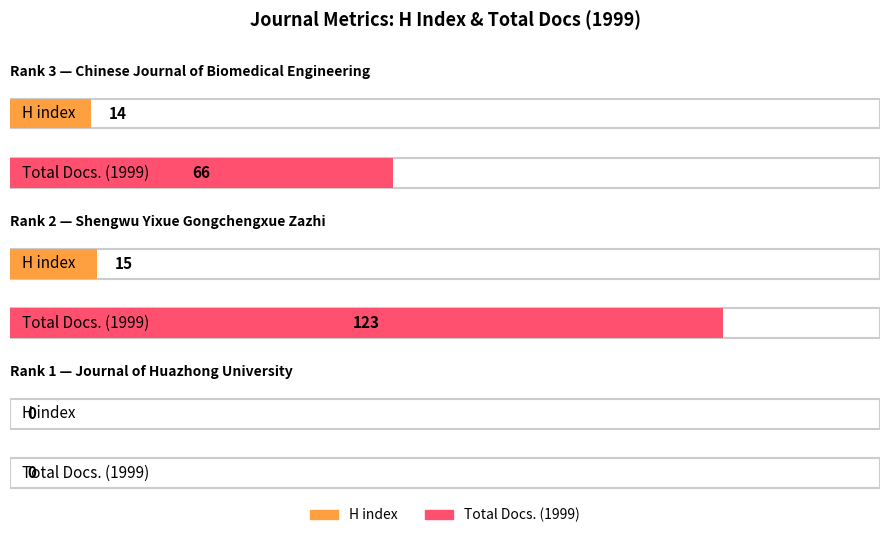

Count the Total Docs. (1999) values in the range 0 to 123.

3